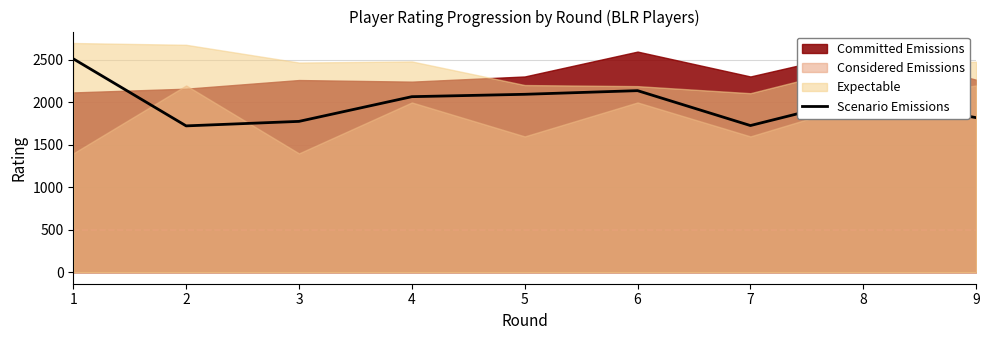

True or false: the data shows 1145 at 1.

False